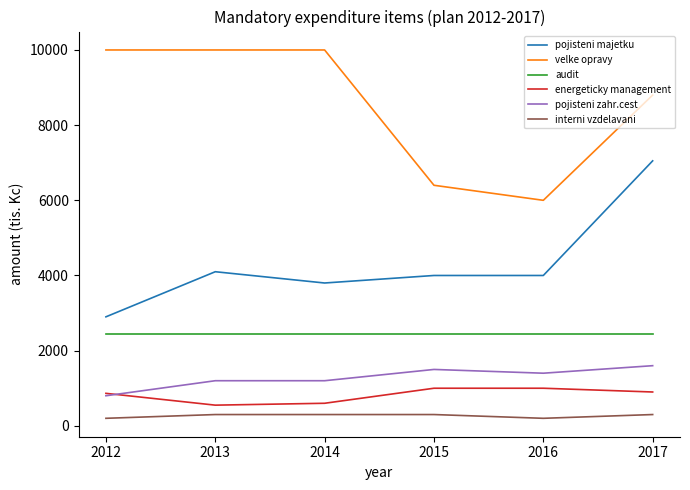

What is the minimum value for velke opravy?

6000